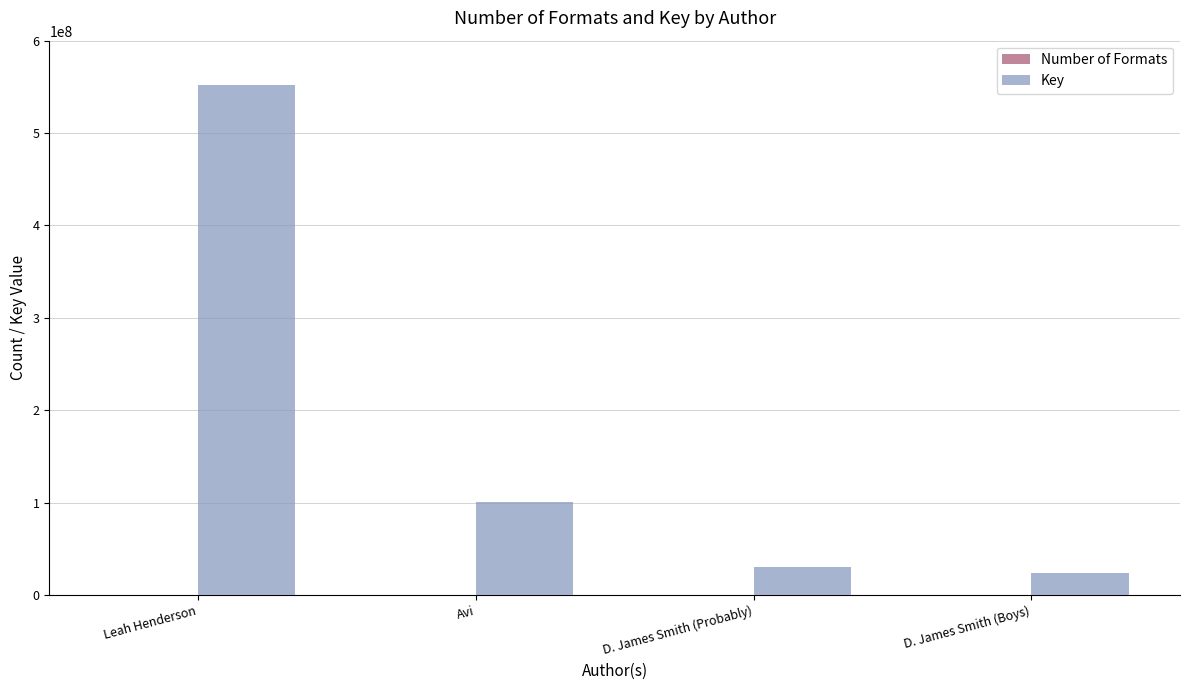

True or false: Key has a value of 100274747 at Avi.

True